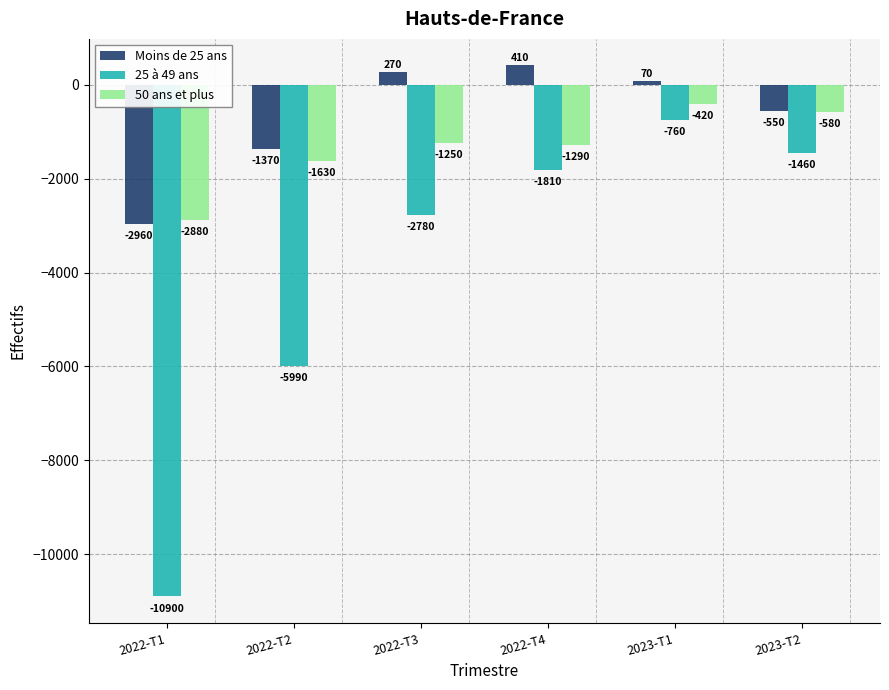

What are all the series names shown in the legend?

Moins de 25 ans, 25 à 49 ans, 50 ans et plus